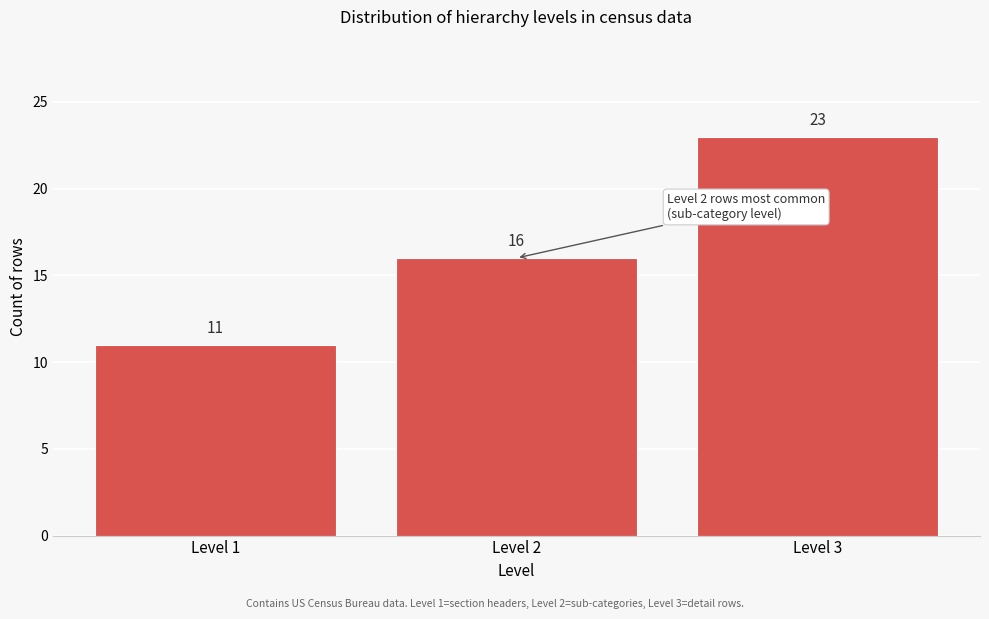

Reading right to left, extract all data points from this chart.

23	16	11